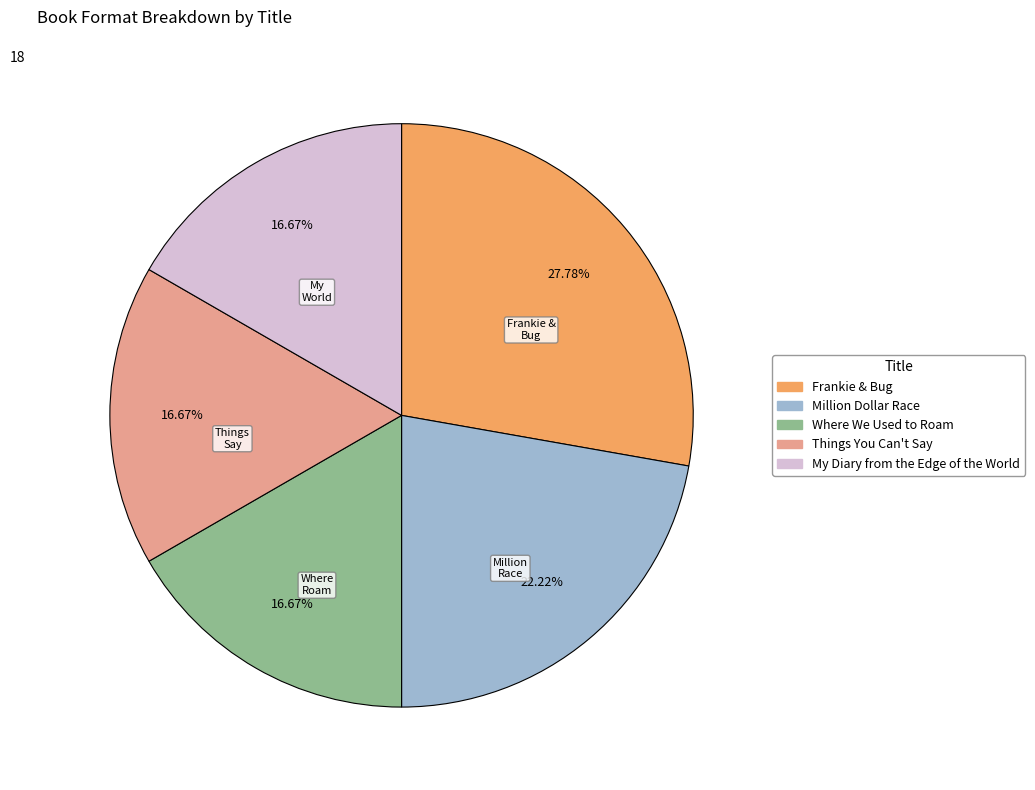

To the nearest percent, what portion does Million Dollar Race represent?

22%